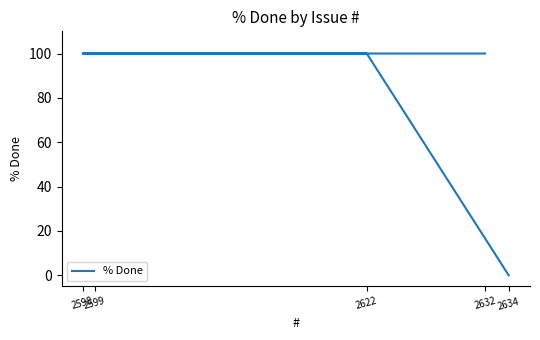

Is it true that the value at 2622 is 135?

False